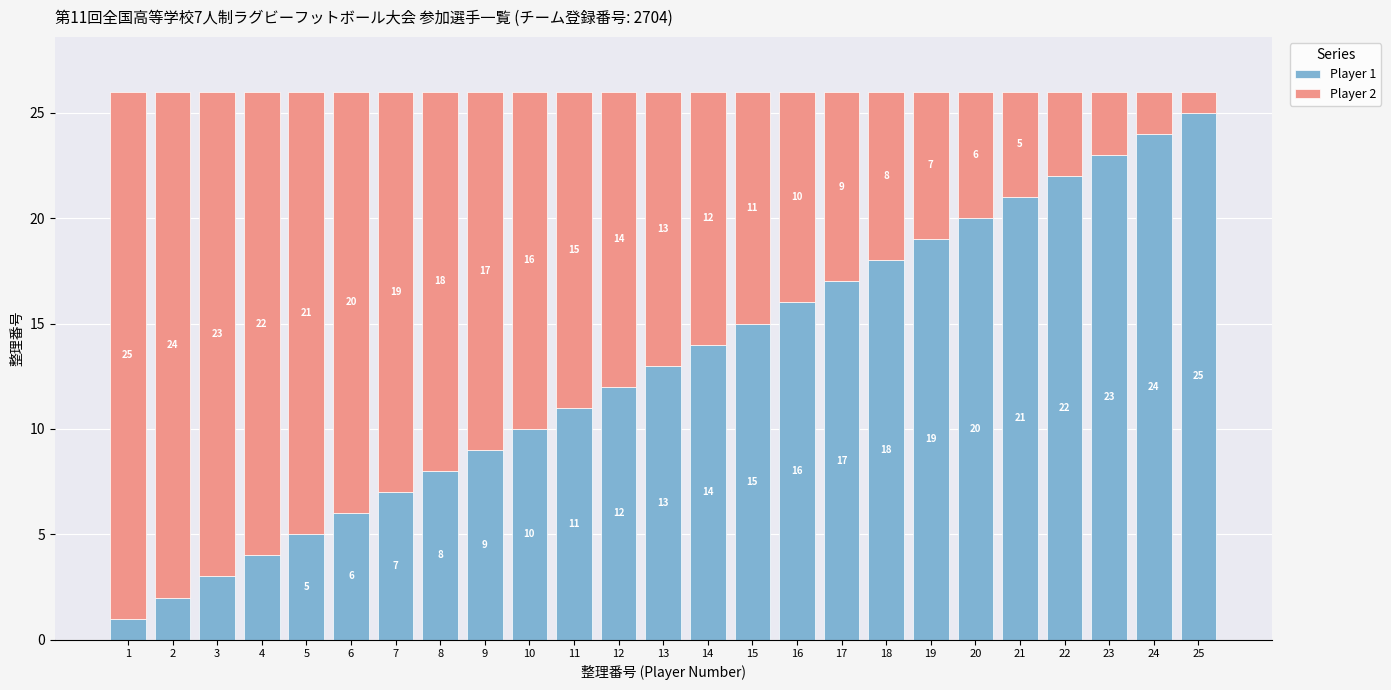

What is the maximum value for Player 1?

25